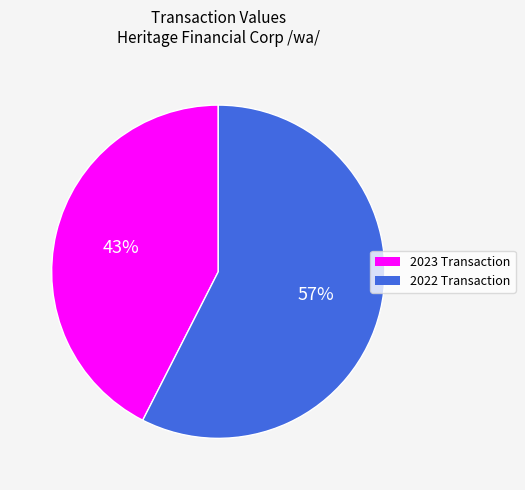

Between 2023 Transaction and 2022 Transaction, which is larger?

2022 Transaction